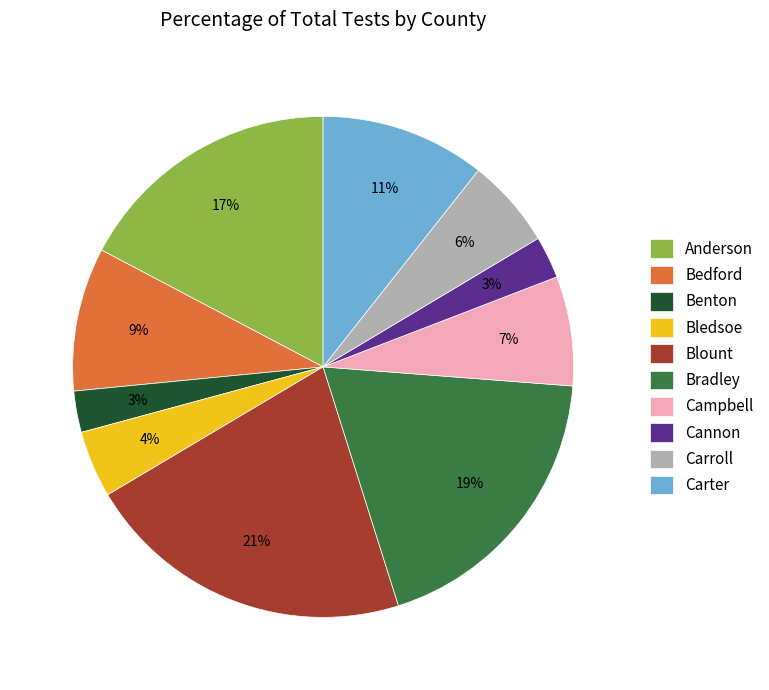

What percentage is the Blount slice, to the nearest percent?

21%